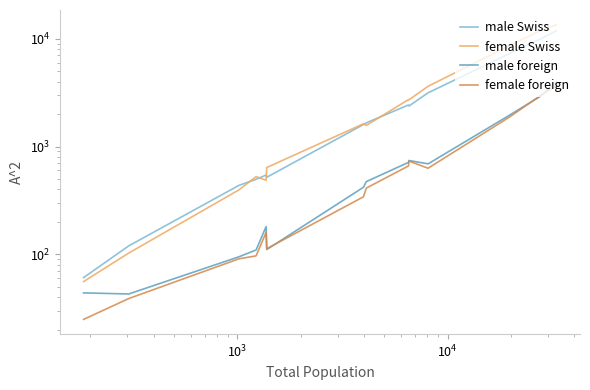

Is the value of male Swiss at 13 greater than the value of female foreign at $\mathdefault{10^{1}}$?

Yes